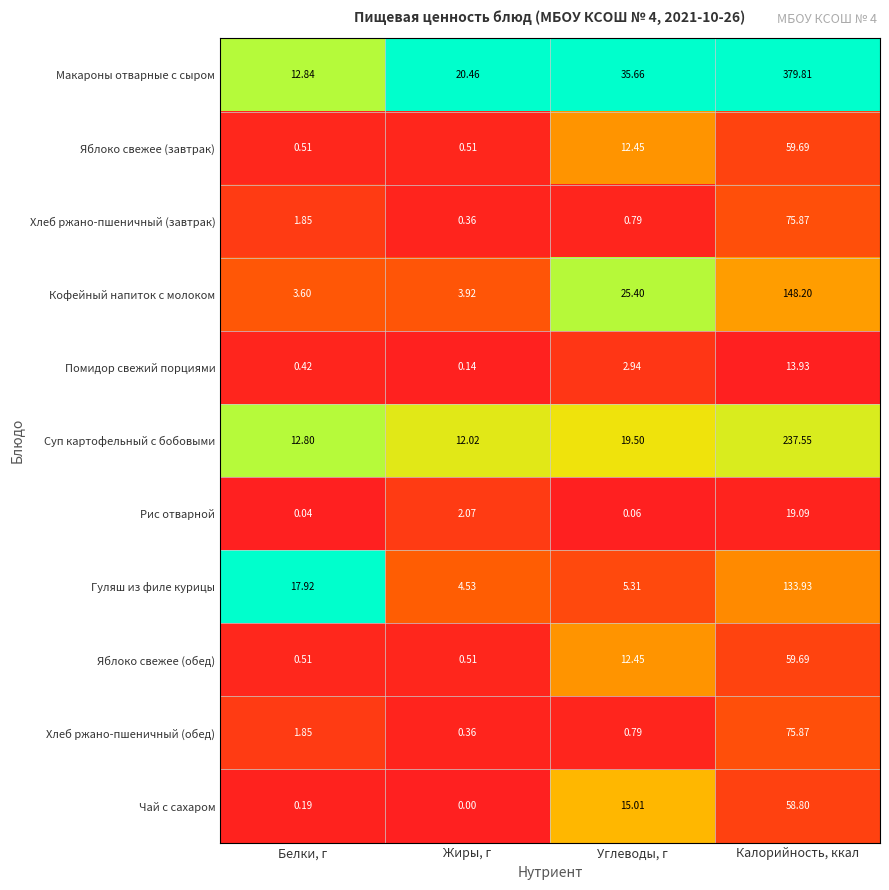

Which label corresponds to the smallest value in the chart?

Жиры, г